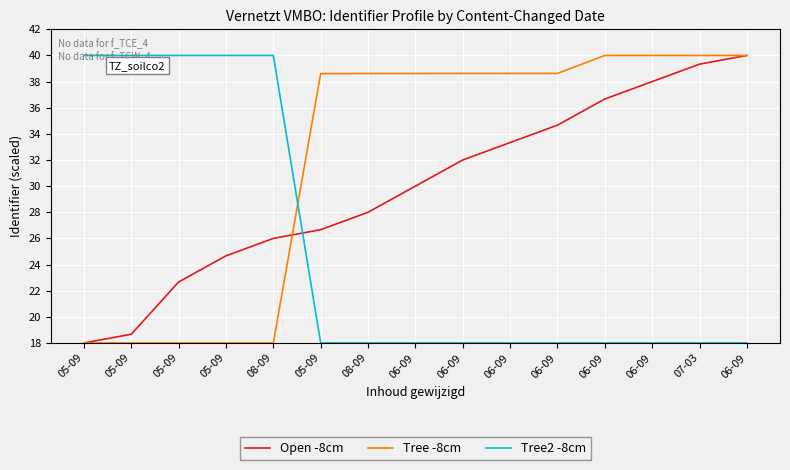

At which category is the sum across all series the highest?

06-09